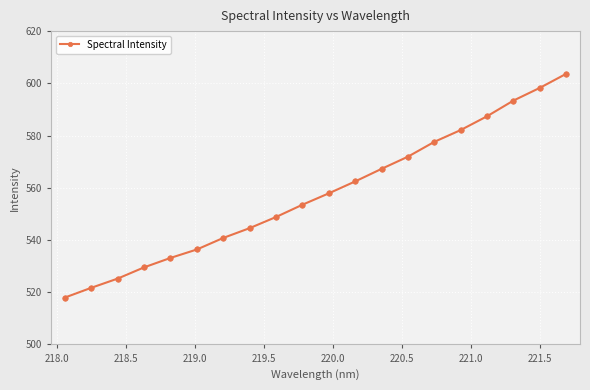

How many distinct data groups are displayed?

1